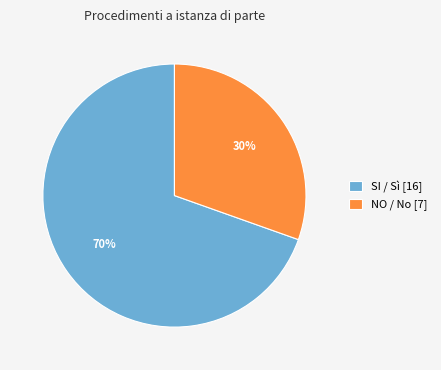

To the nearest percent, what percentage of the pie is NO / No [7]?

30%